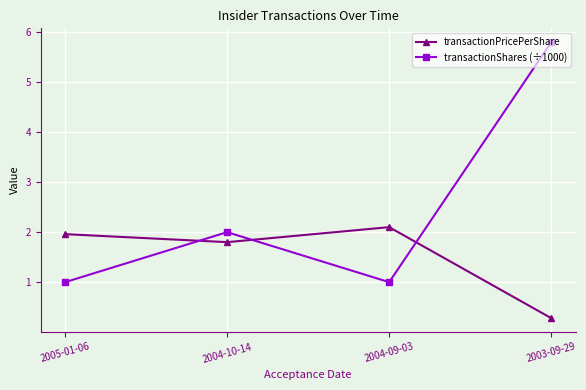

Reading left to right, what are all the values shown in this chart?

transactionPricePerShare: 2.0	1.8	2.1	0.3
transactionShares (÷1000): 1.0	2.0	1.0	5.8